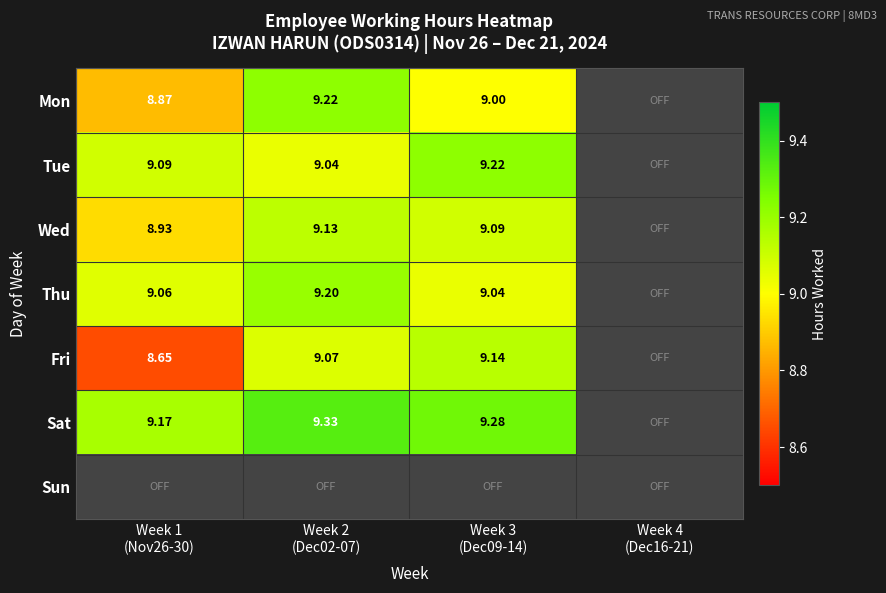

Which series has the widest spread of values?

Sat